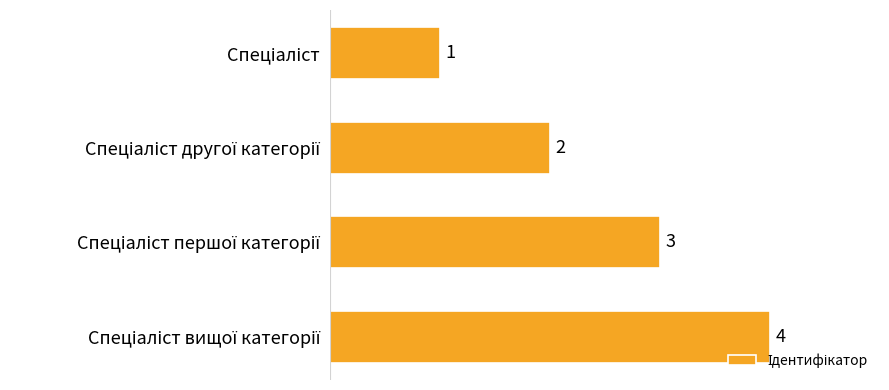

What is the sum of all values?

10